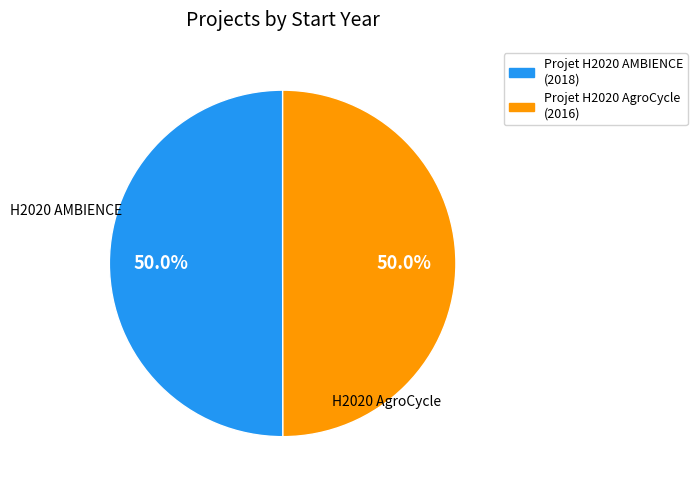

How much of the chart is everything except Projet H2020 AgroCycle?

50.0%